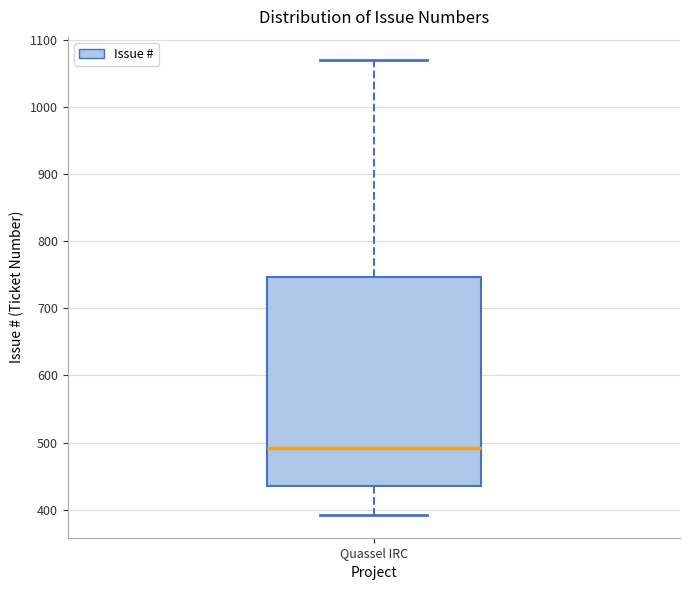

Transcribe this box plot: give where the median line is, the range the box spans, and where the two whiskers end, as read against the y-axis. The values are not printed on the chart, so give them approximately, as read against the axis.

median 490, box 430 to 750, whiskers 390 to 1070